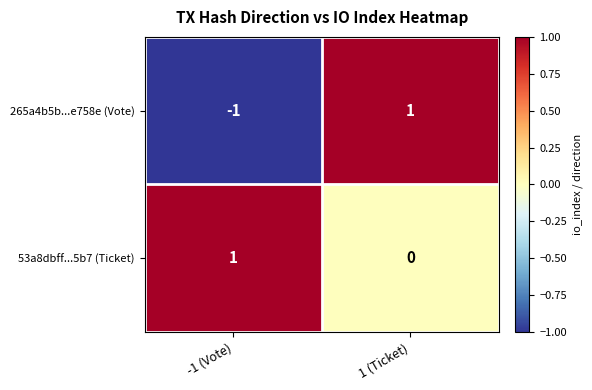

Which category has the lowest value across all series?

-1 (Vote)